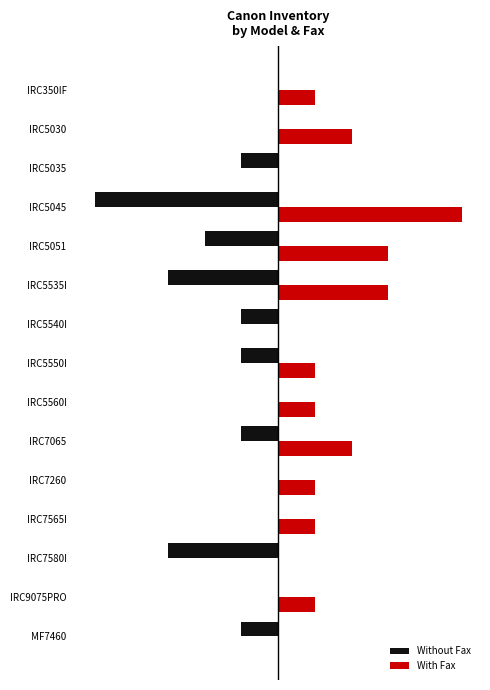

What are all the series names shown in the legend?

Without Fax, With Fax